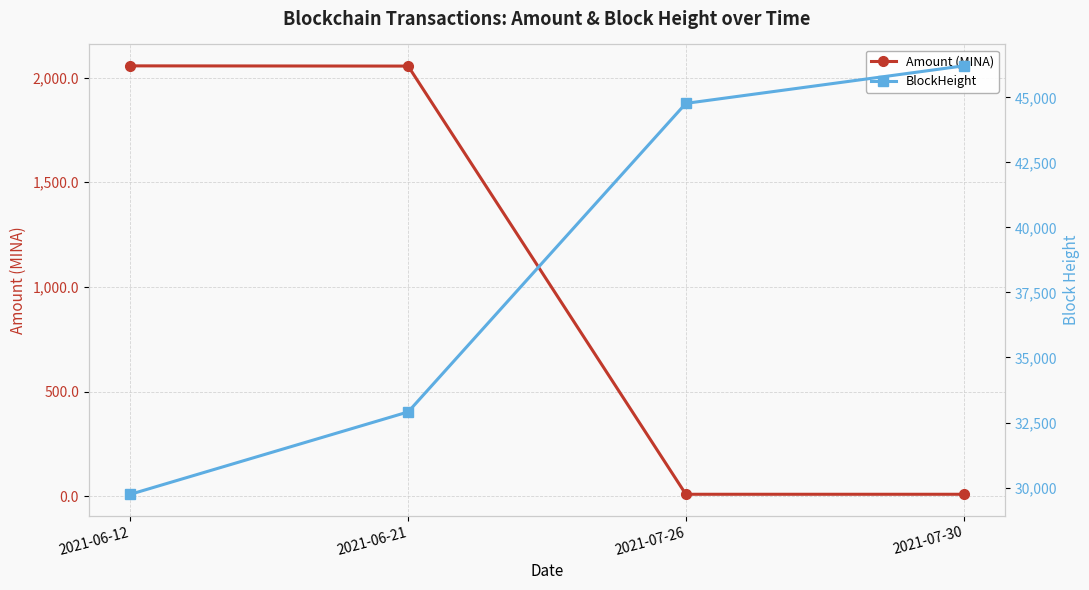

Reading left to right, transcribe all the data shown in this chart.

Amount (MINA): 2021-06-12=2055.9	2021-06-21=2054.8	2021-07-26=9.0	2021-07-30=9.0
BlockHeight: 2021-06-12=29741.0	2021-06-21=32907.0	2021-07-26=44768.0	2021-07-30=46210.0